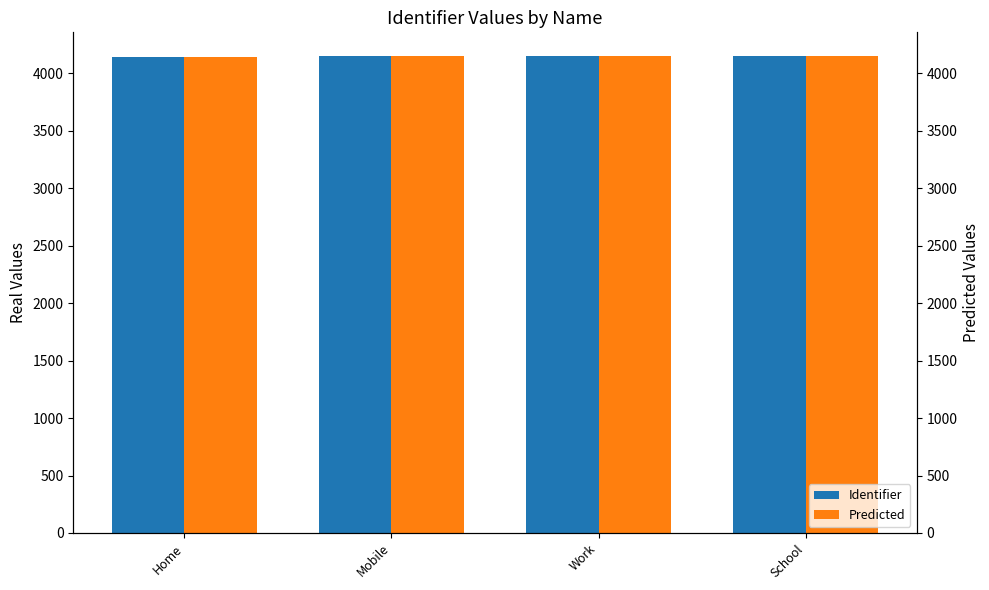

What is the difference between the maximum and minimum values in the Identifier series?

3